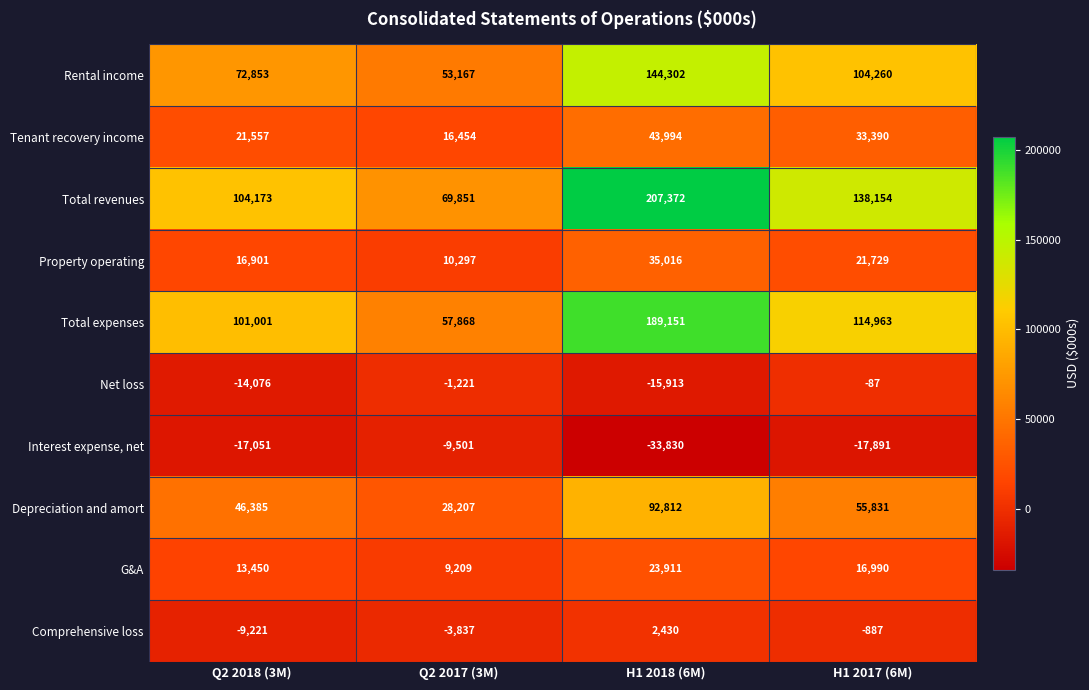

Is the value of Total revenues at H1 2018 (6M) greater than the value of Rental income at H1 2017 (6M)?

Yes